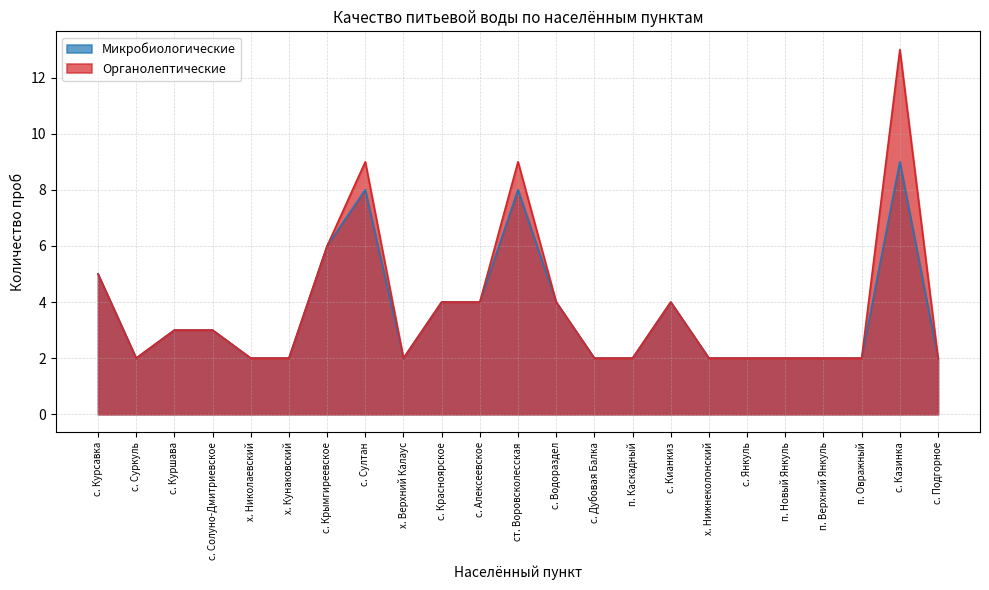

Which has a higher value, х. Кунаковский or с. Алексеевское?

с. Алексеевское